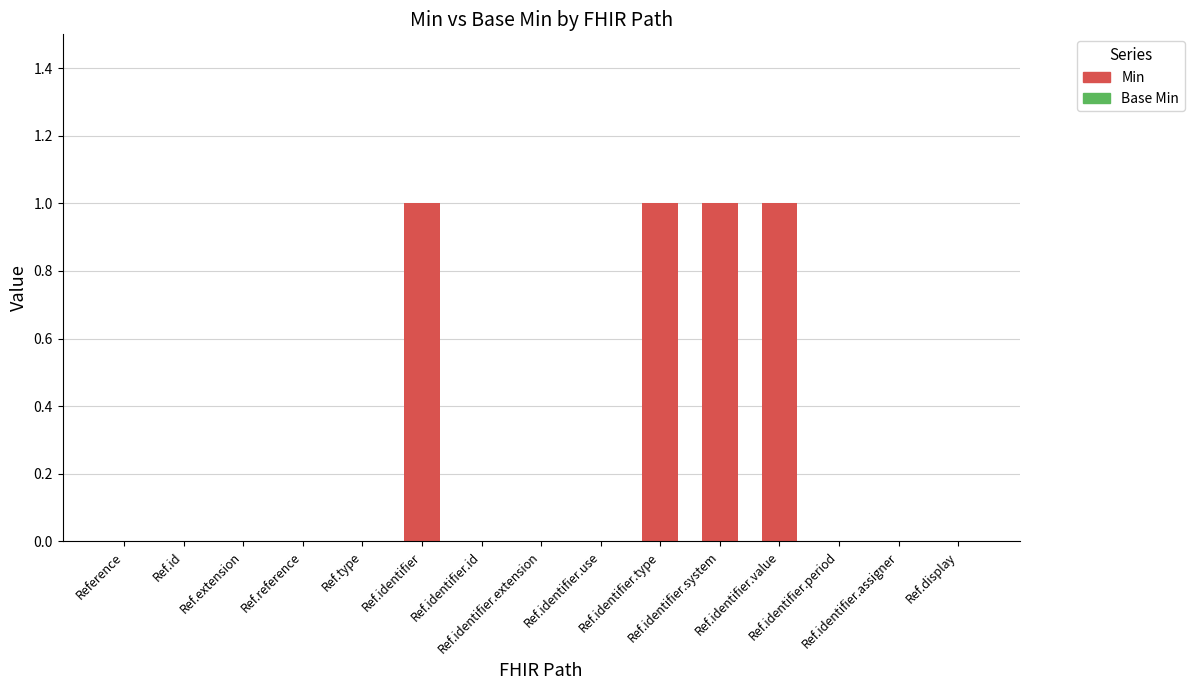

Are the bars horizontal?

No